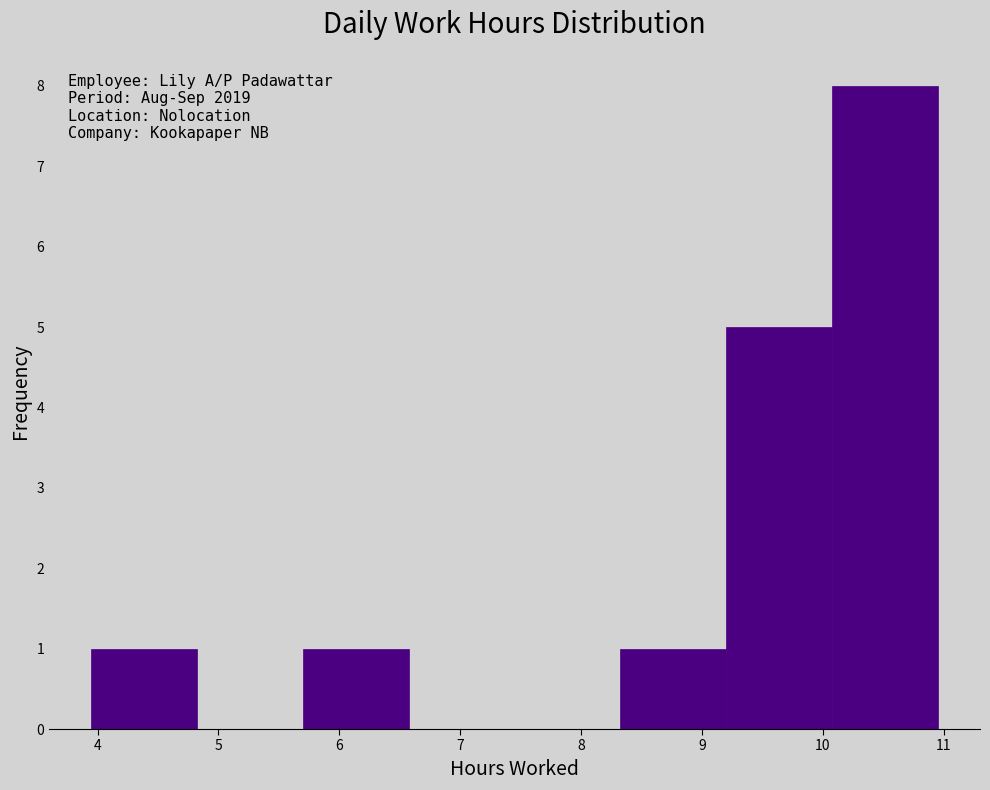

Over which range of the x-axis is the bar tallest?

10.1 to 11.0